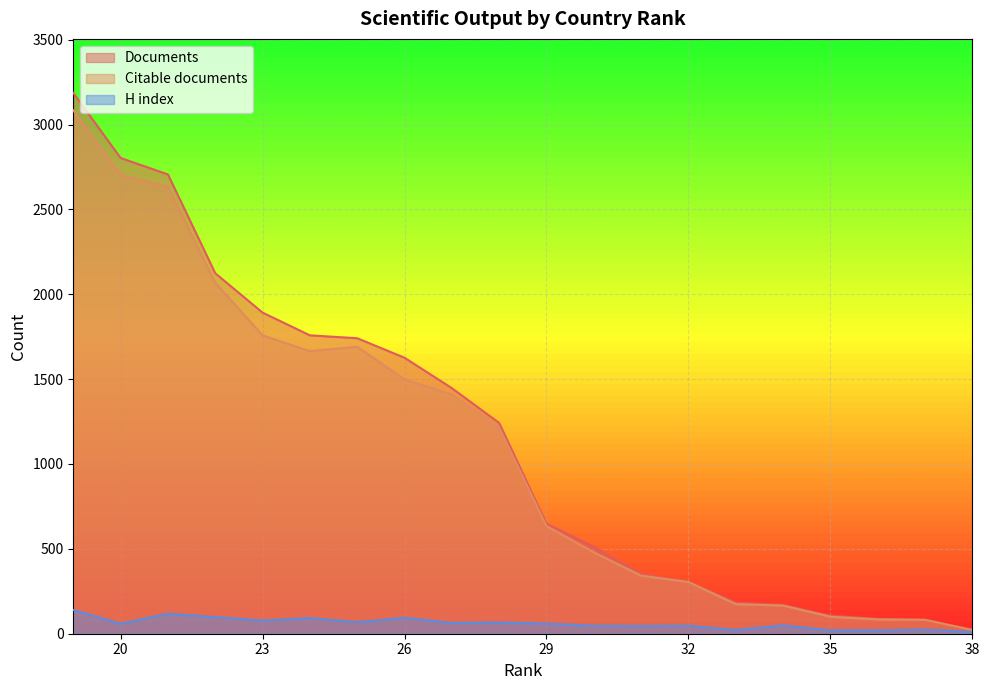

True or false: Documents and H index cross at least once.

False